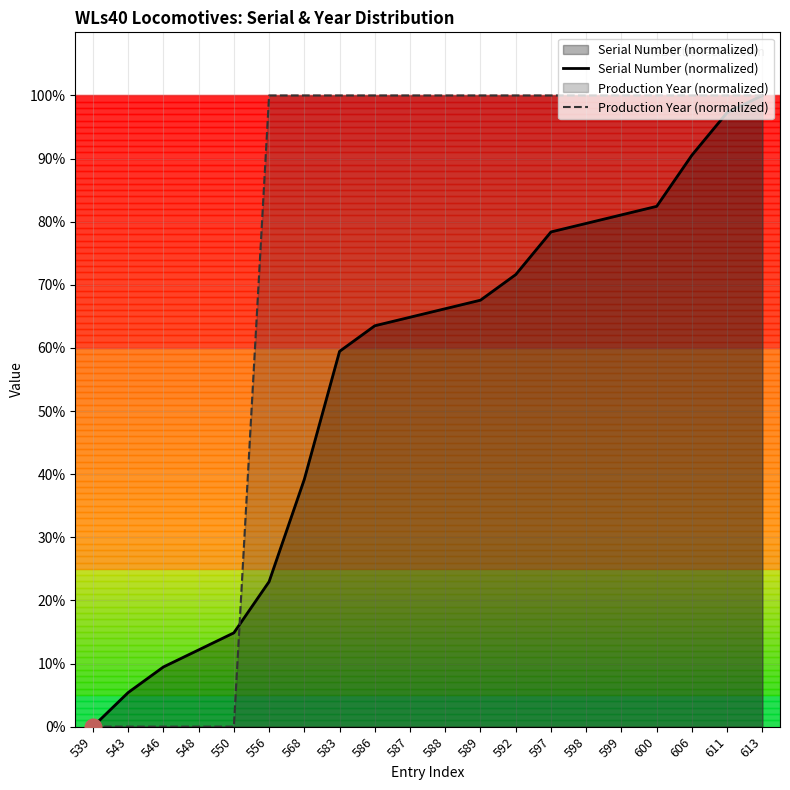

How many positive values does the Serial Number (normalized) series have?

19